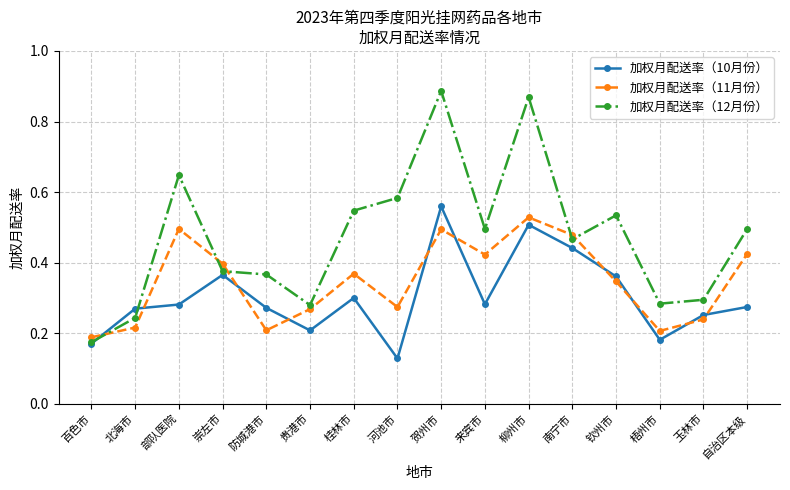

Does the chart display data point markers on the line(s)?

Yes